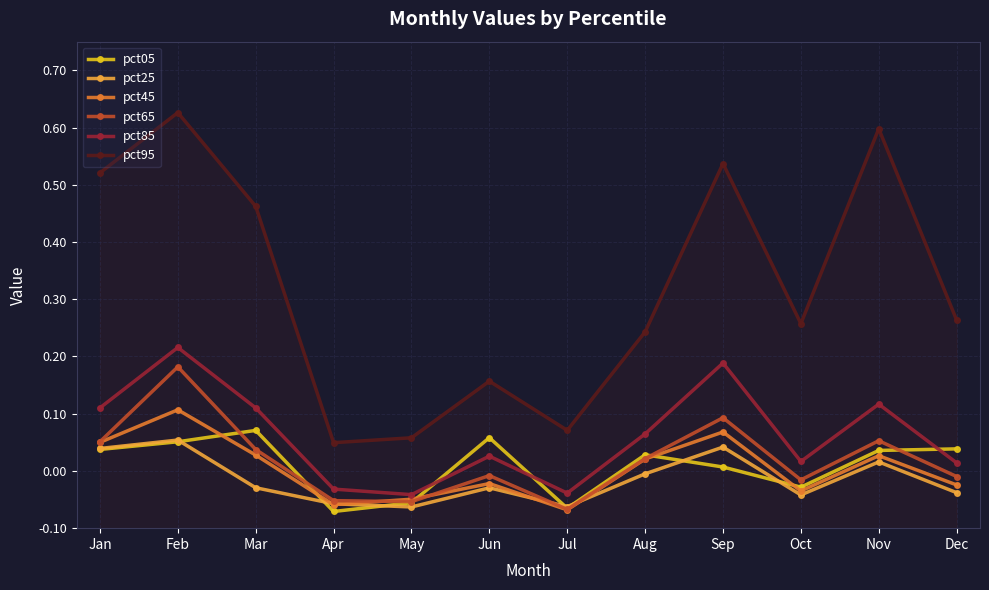

What is the lowest value of the pct95 series?

0.1